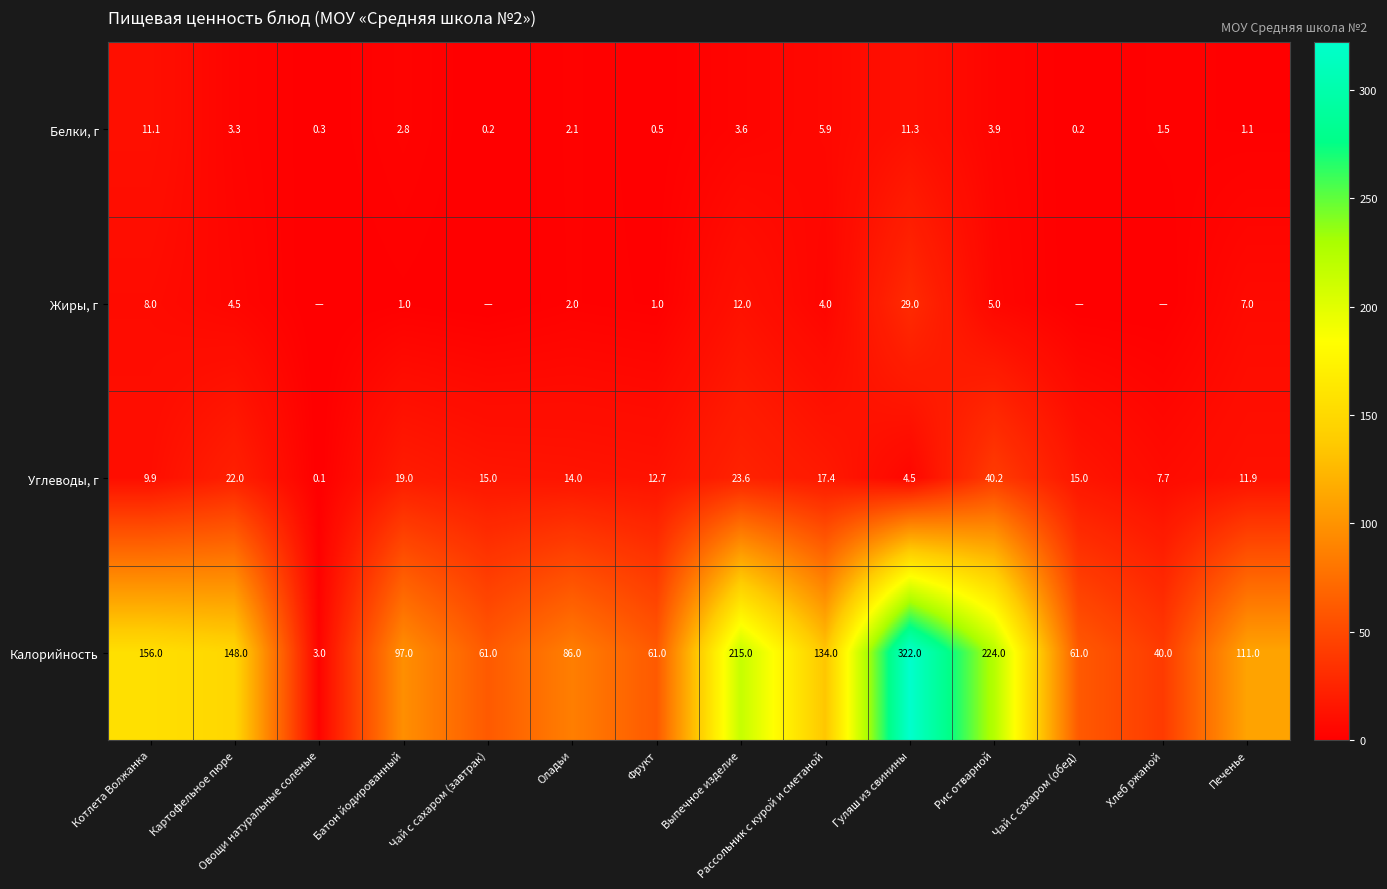

Rank the series at Котлета Волжанка from lowest to highest value.

Жиры, г, Углеводы, г, Белки, г, Калорийность